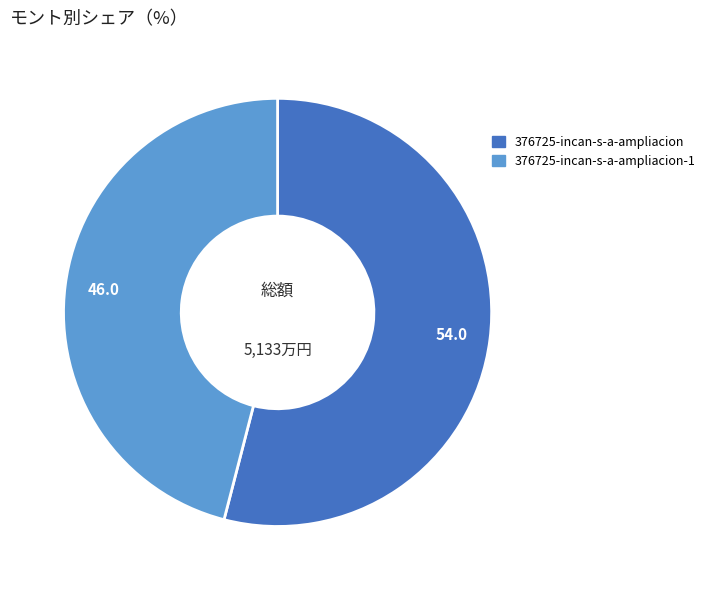

Does any single category account for the majority?

Yes